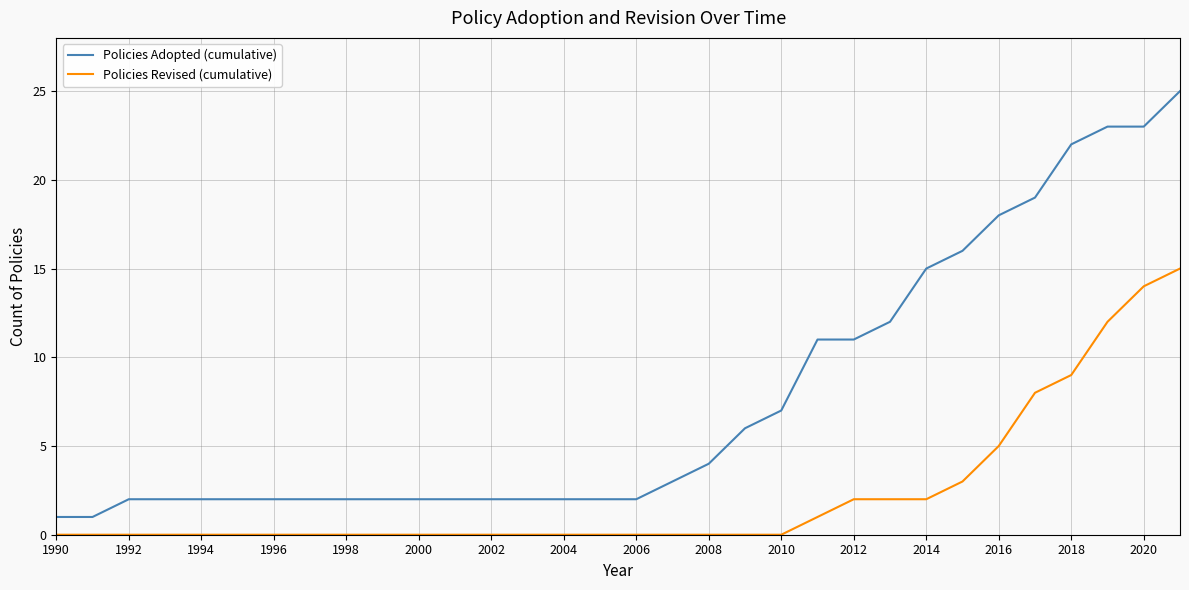

List the series in order of their overall mean, highest first.

Policies Adopted (cumulative), Policies Revised (cumulative)